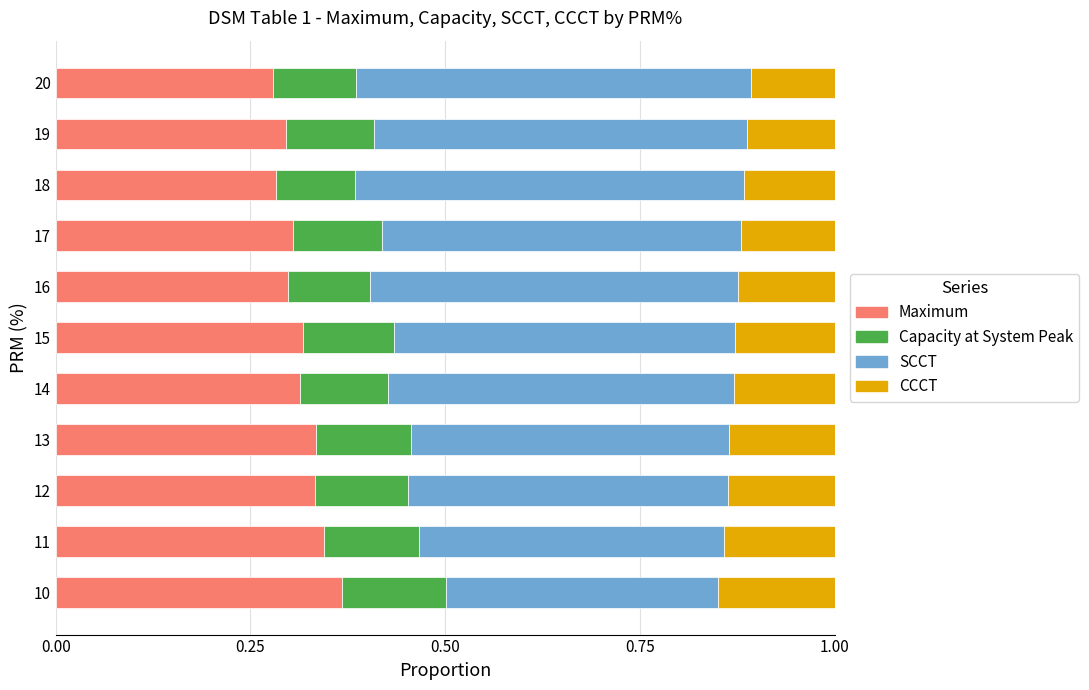

What is the total value across all series at 13?

1.0